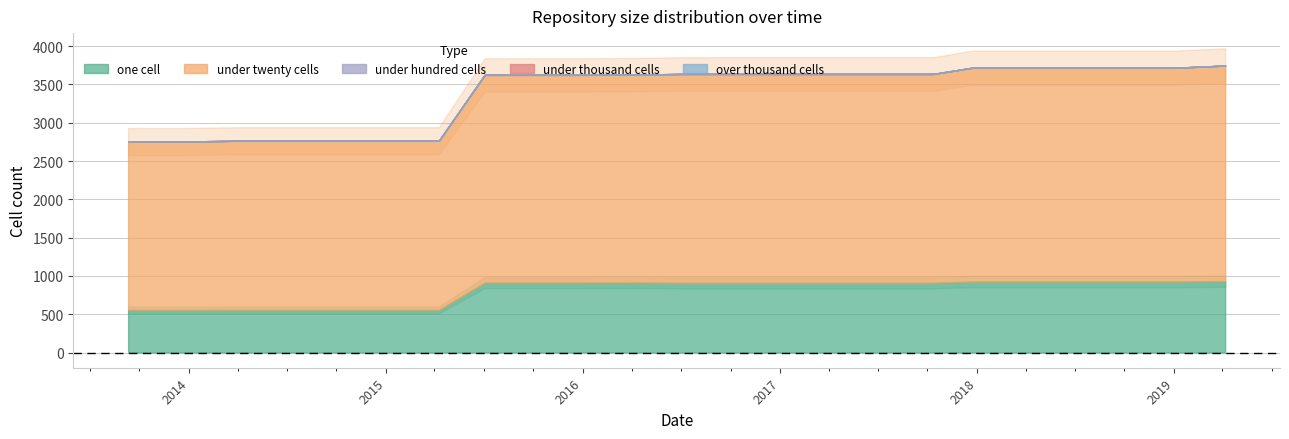

True or false: over_thousand_cells has a value of 0 at 2018-04-09.

True